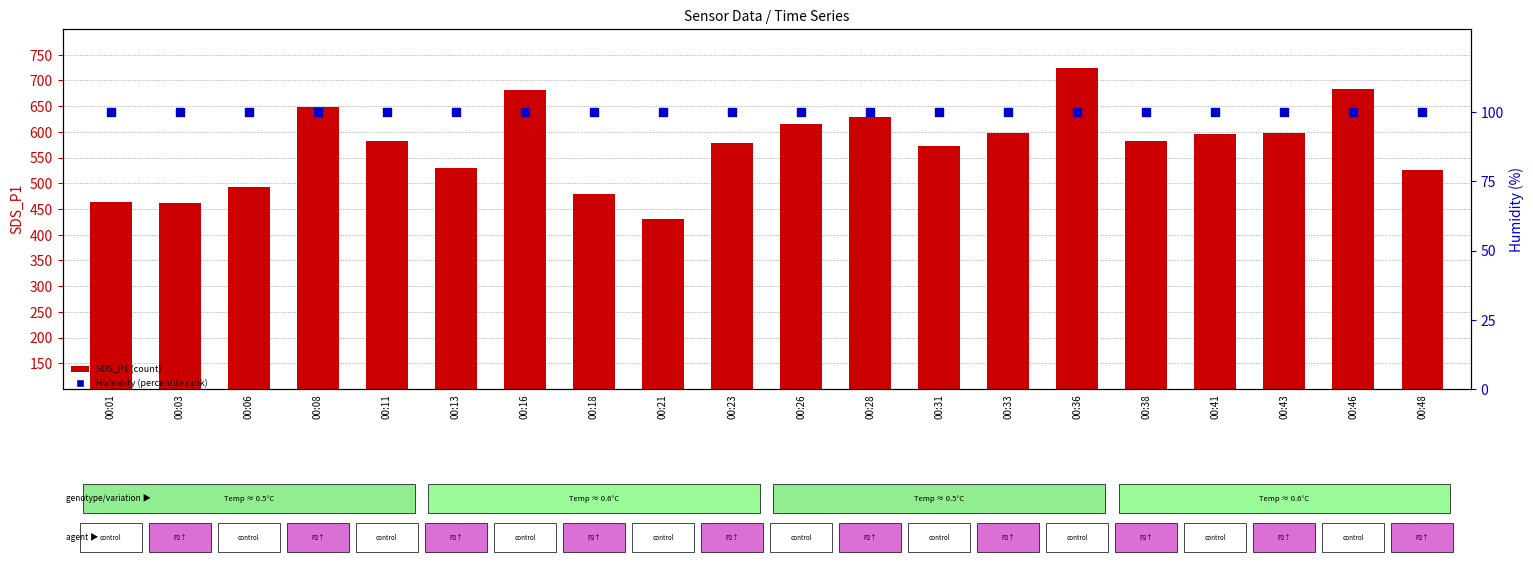

What is the total value across all series at 00:16?

780.6